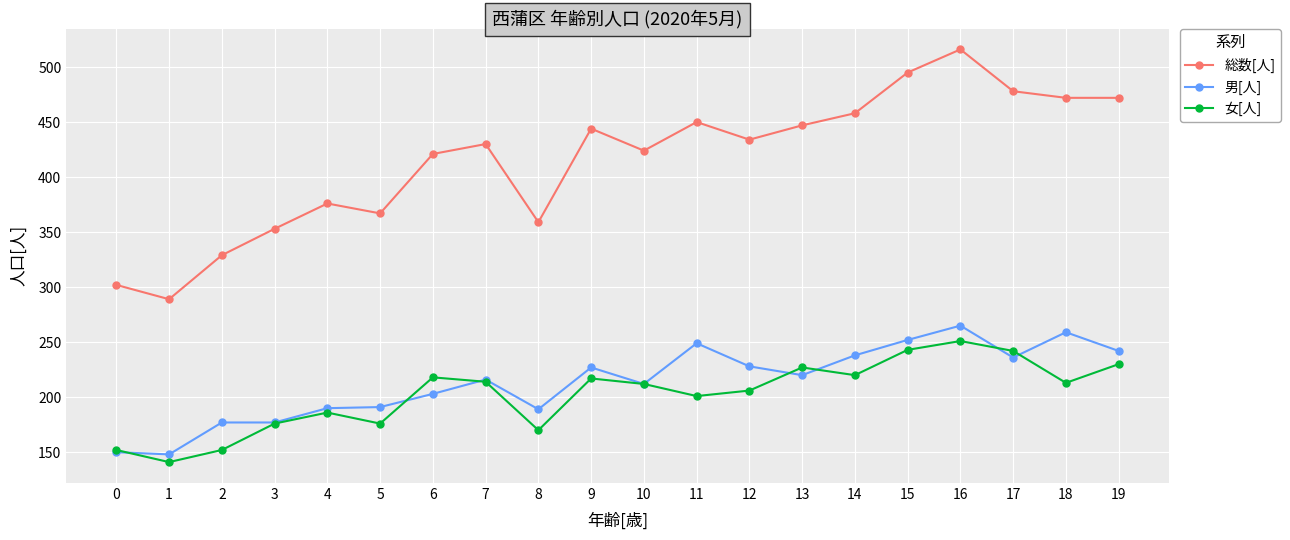

What is the lowest value of the 総数[人] series?

289